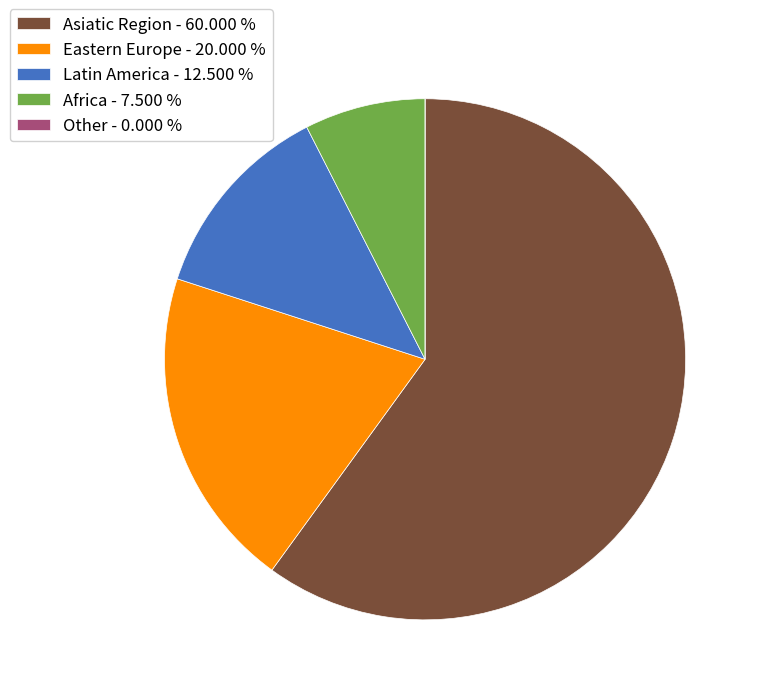

Approximately how many times larger is the value at Asiatic Region - 60.000 % compared to Latin America - 12.500 %?

4.8